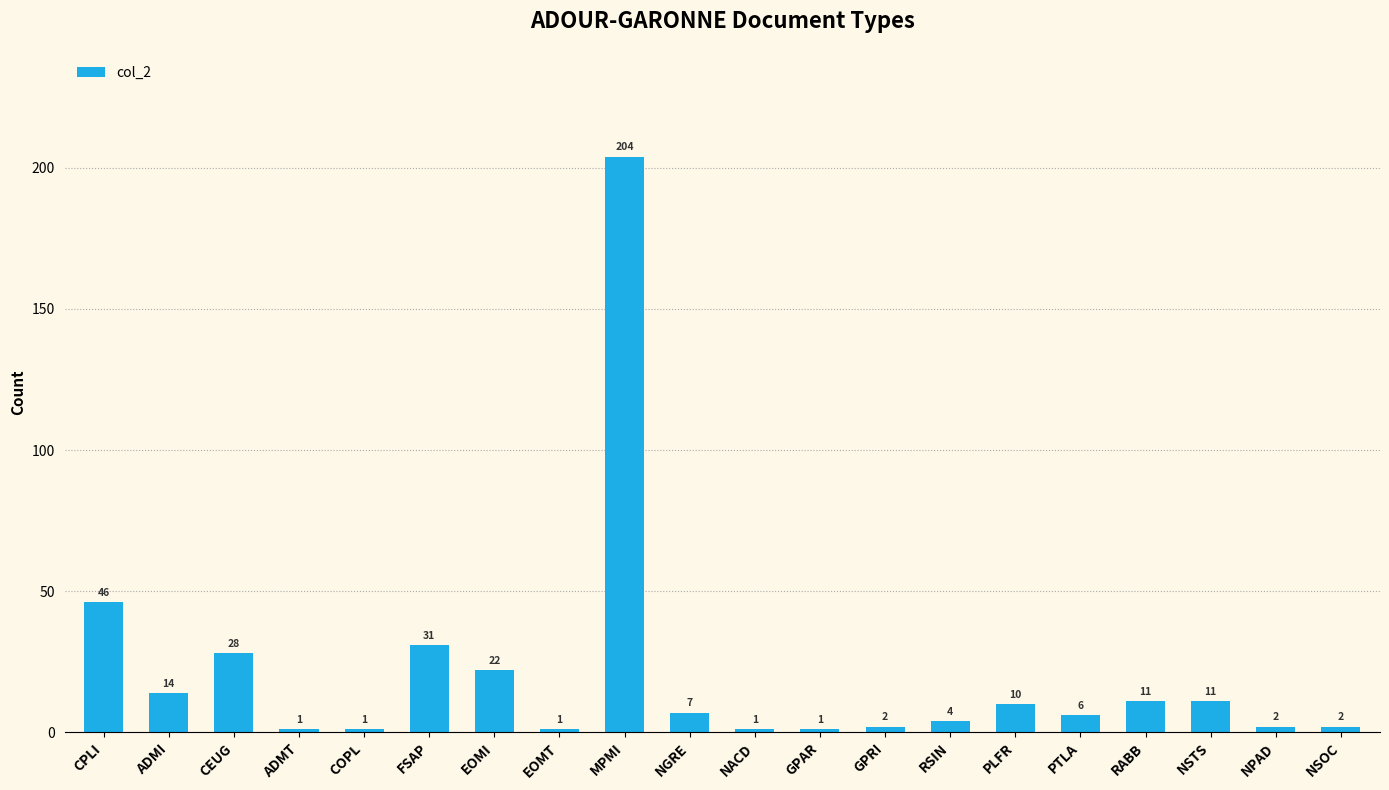

What position from the right is PTLA?

5